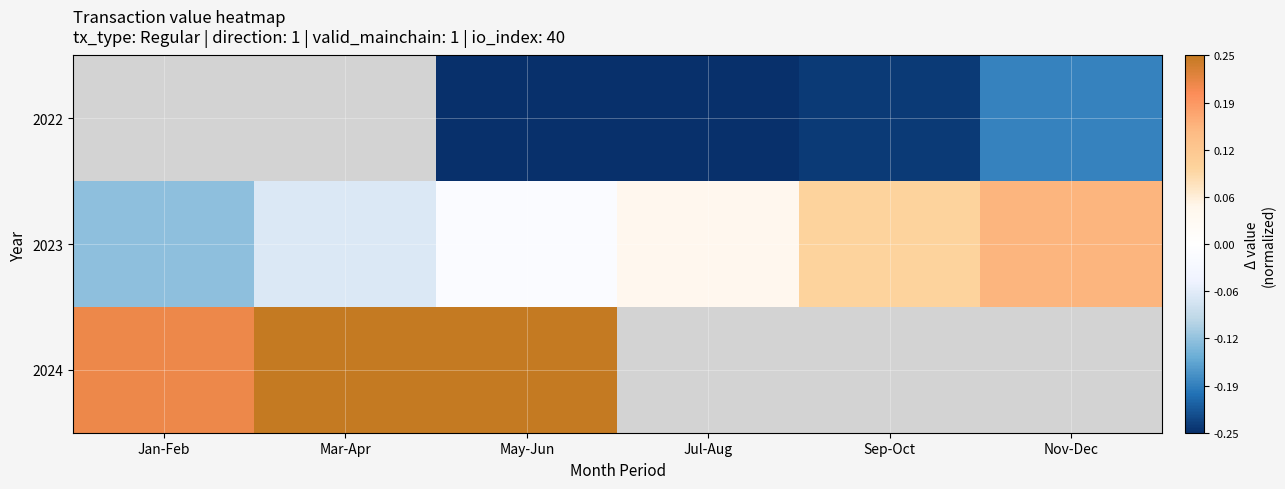

How many series are shown in this chart?

3